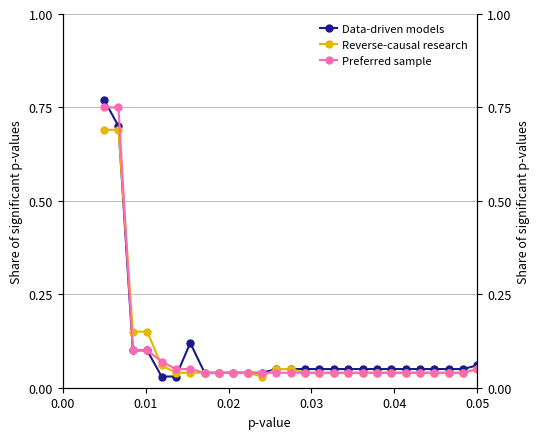

How many lines are shown in the chart?

3